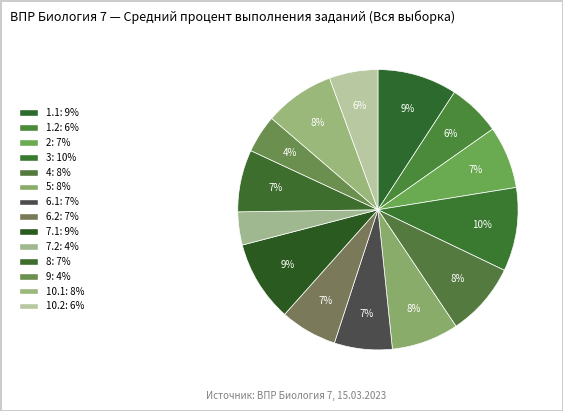

Does 6.2 account for over 50% of the chart?

No